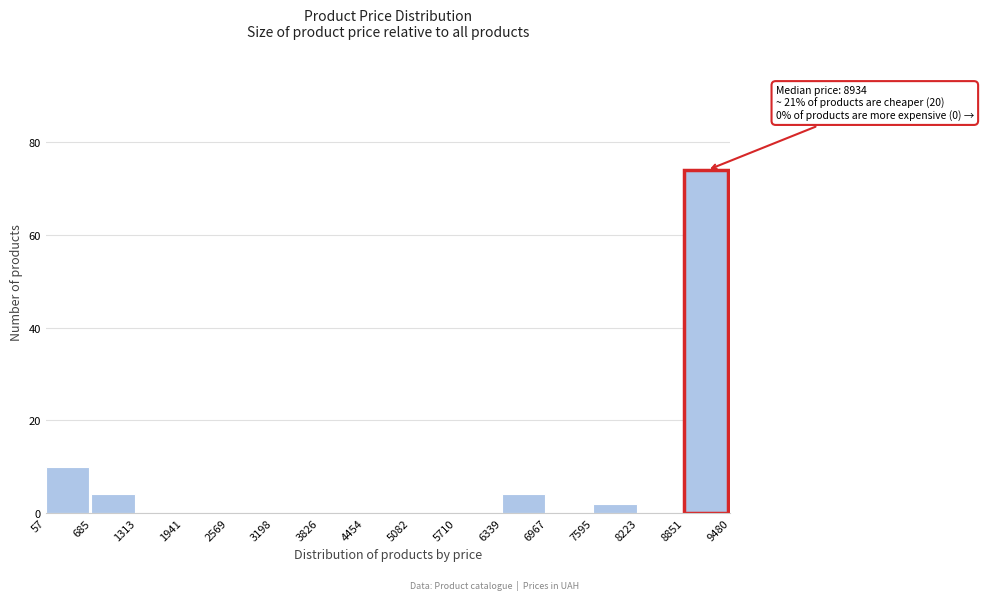

Which range on the x-axis has the tallest bar?

8851 to 9480